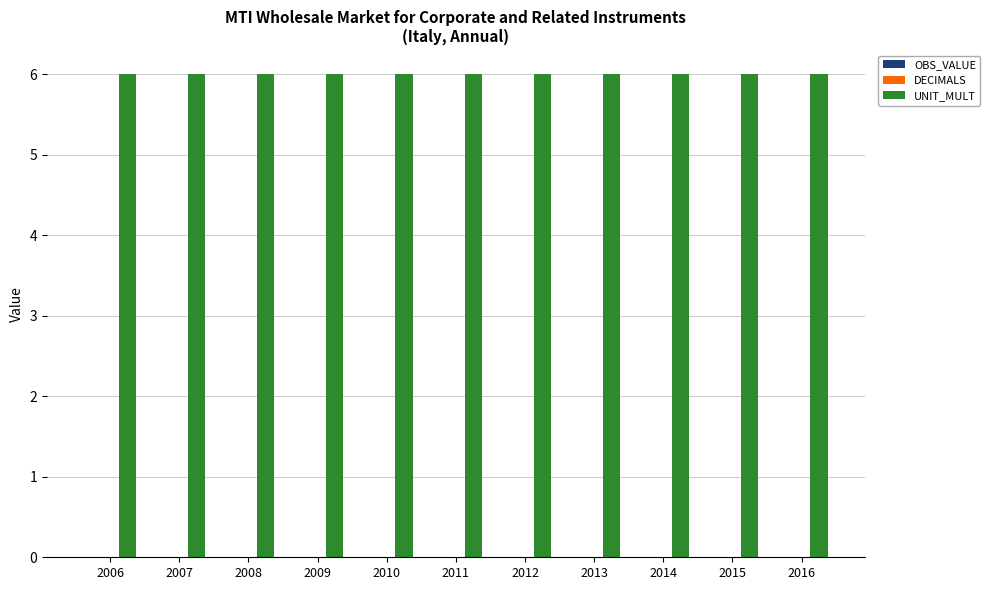

What are all the series names shown in the legend?

OBS_VALUE, DECIMALS, UNIT_MULT